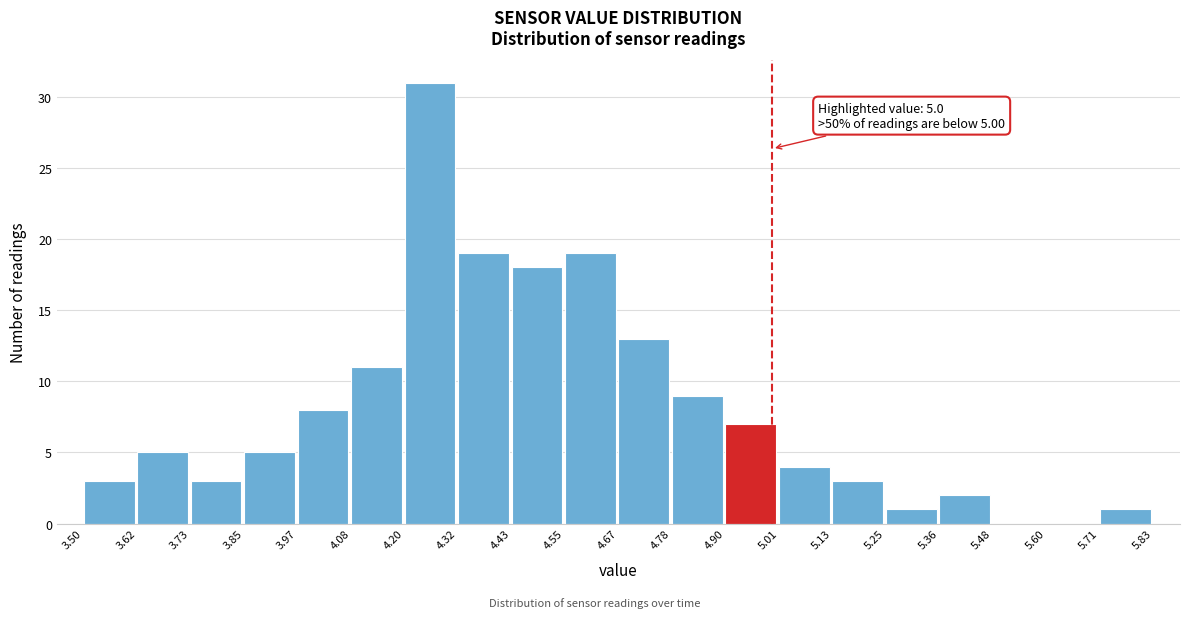

Over which range of the x-axis is the bar tallest?

4.20 to 4.32